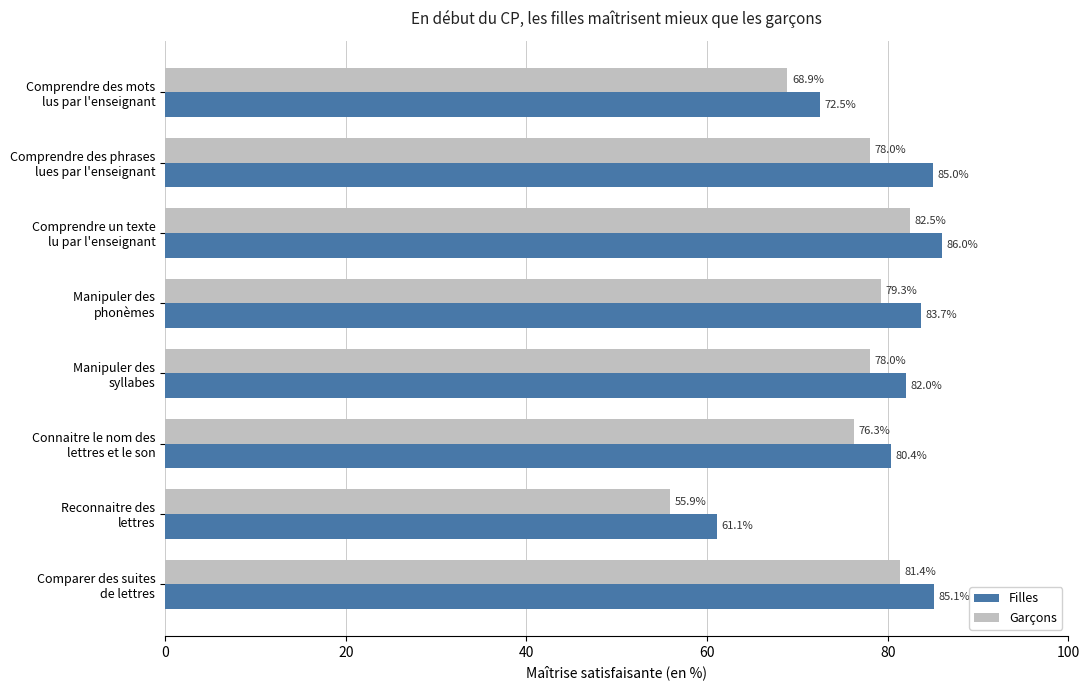

What is the highest value of the Garçons series?

82.5